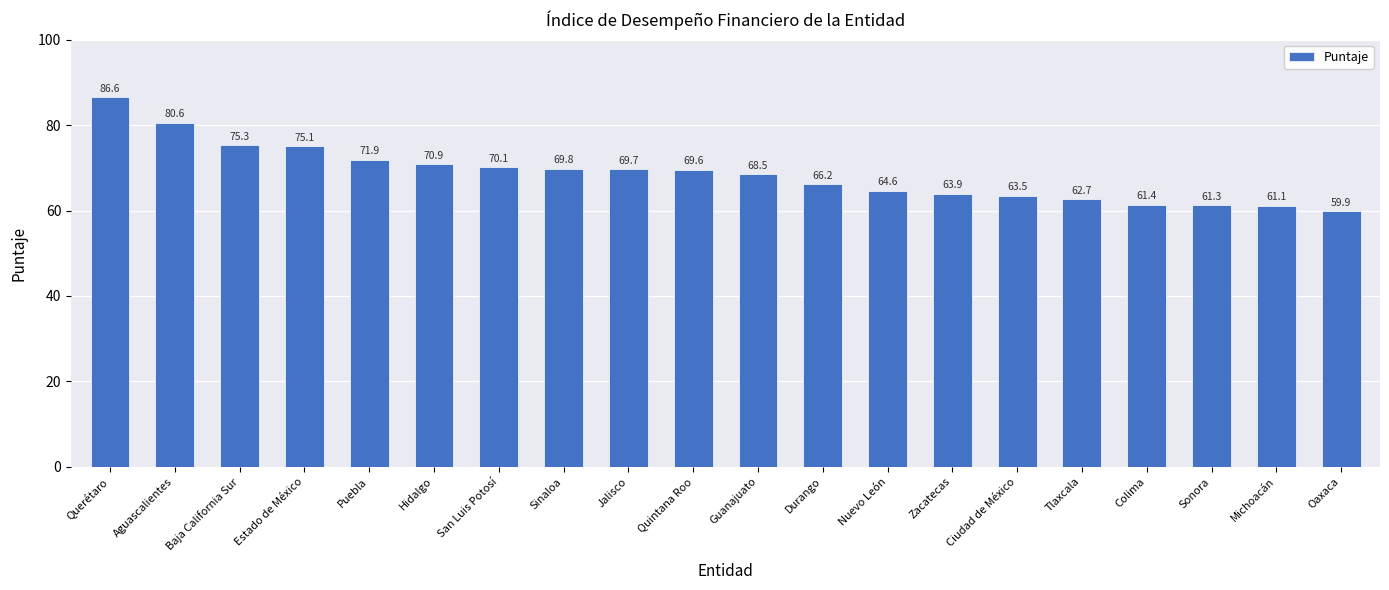

Which category has the lowest value across all series?

Oaxaca